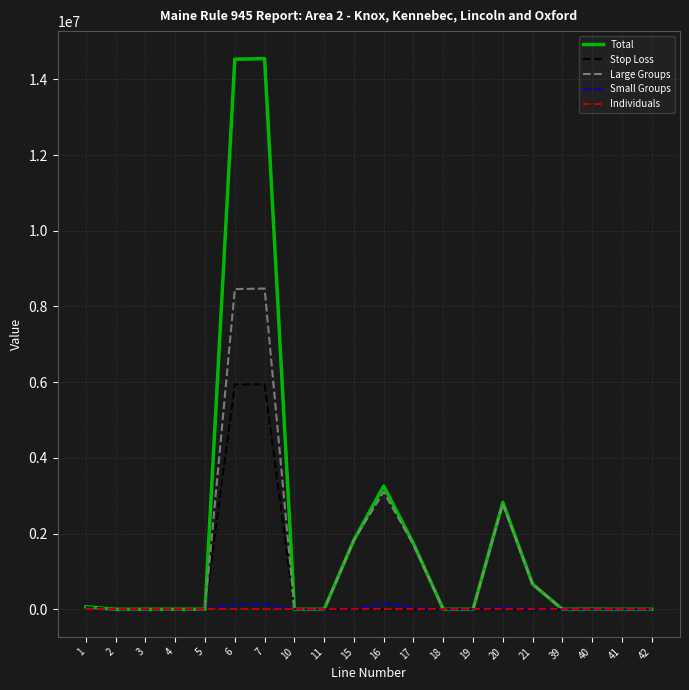

Which series changed the most between 19 and 20?

Total